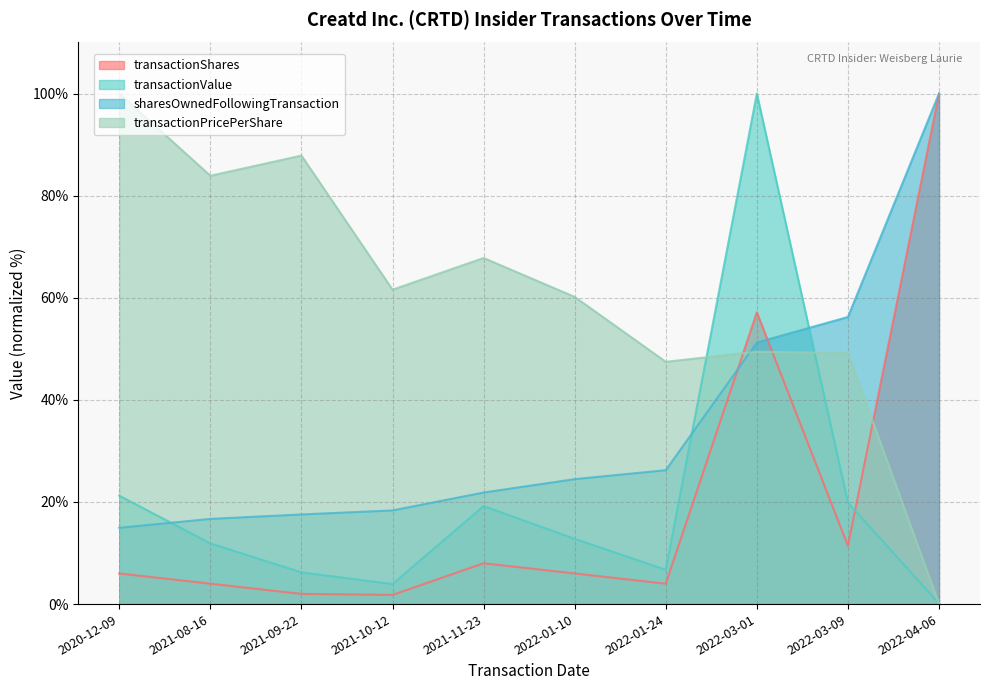

True or false: transactionValue has more than 1 interior local peaks.

True